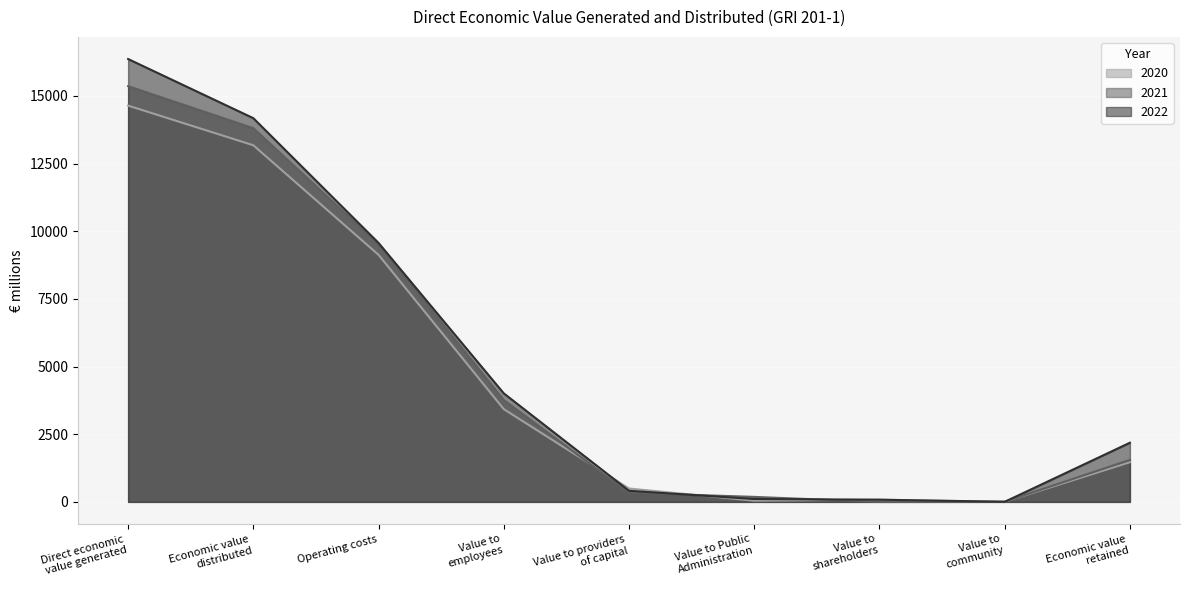

Rank the series at Value to
employees from highest to lowest value.

2022, 2021, 2020